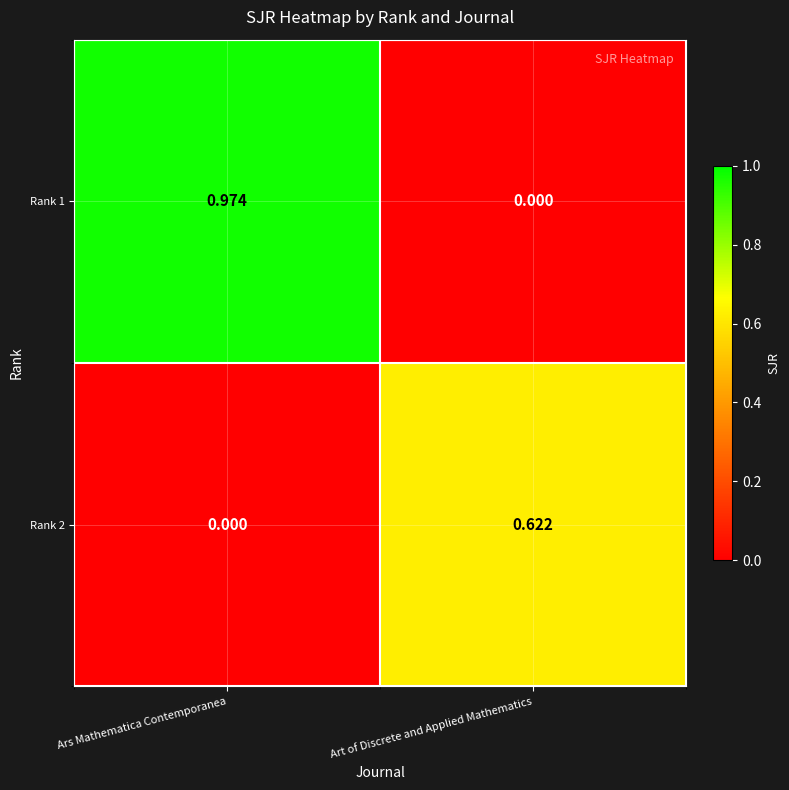

Is the value of Rank 1 at Ars Mathematica Contemporanea greater than the value of Rank 2 at Ars Mathematica Contemporanea?

Yes